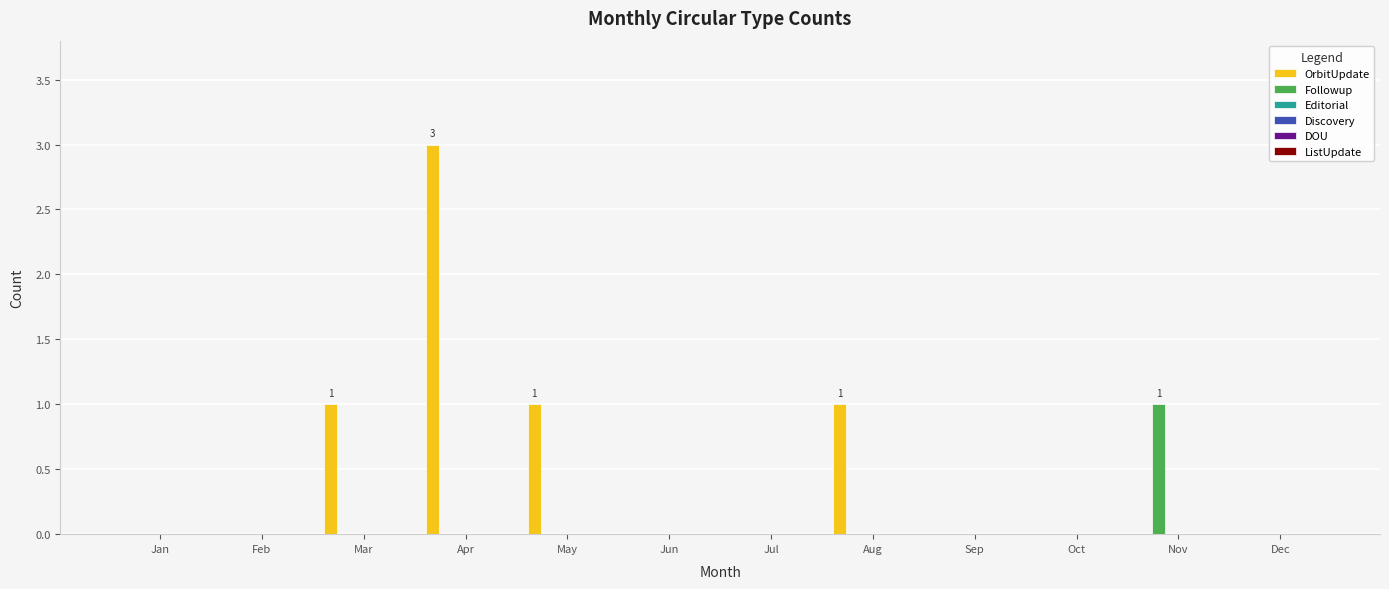

Which series has the widest spread of values?

OrbitUpdate